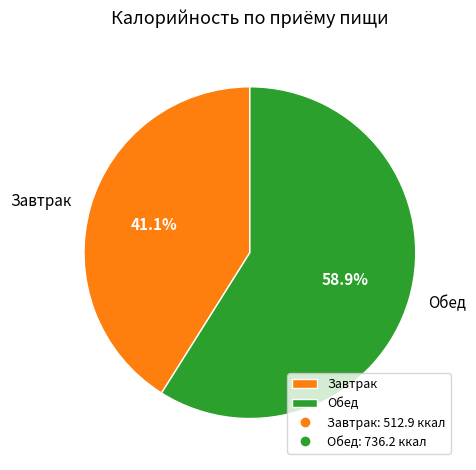

Does Обед account for over 50% of the chart?

Yes